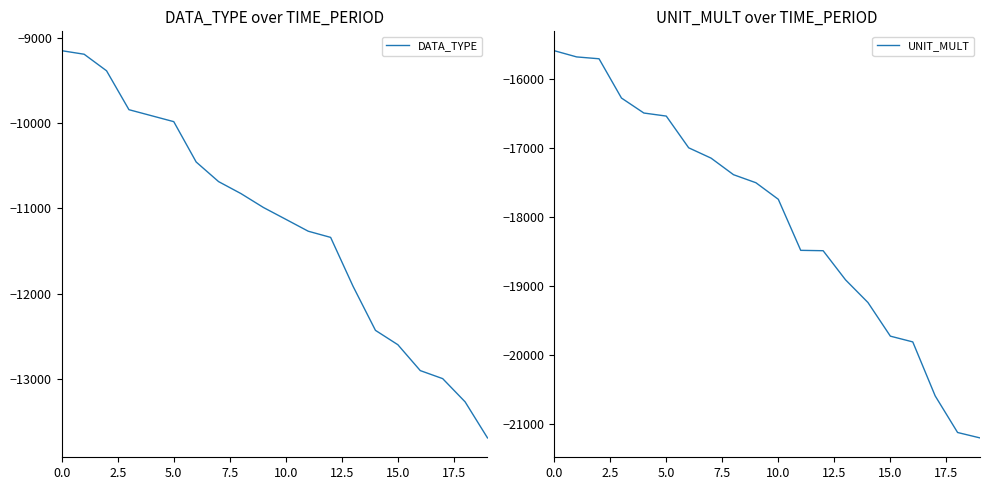

The DATA_TYPE series shows -9149.0 at 0.0. True or false?

True